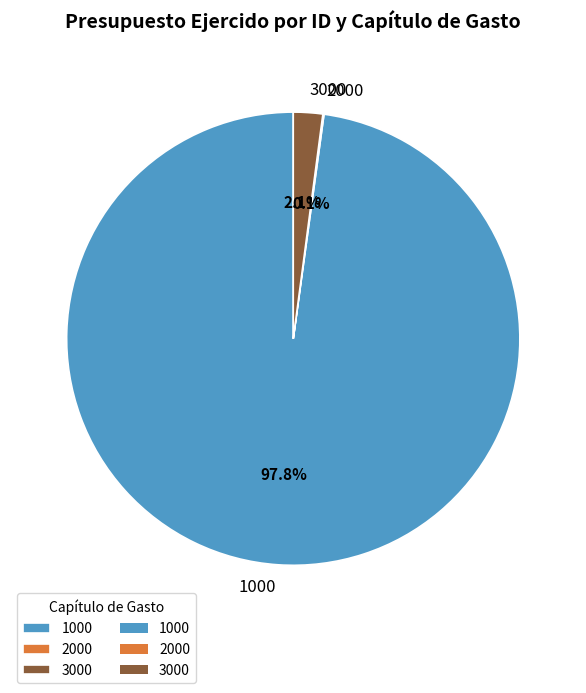

Is the sum of 1000 and 3000 greater than half?

Yes